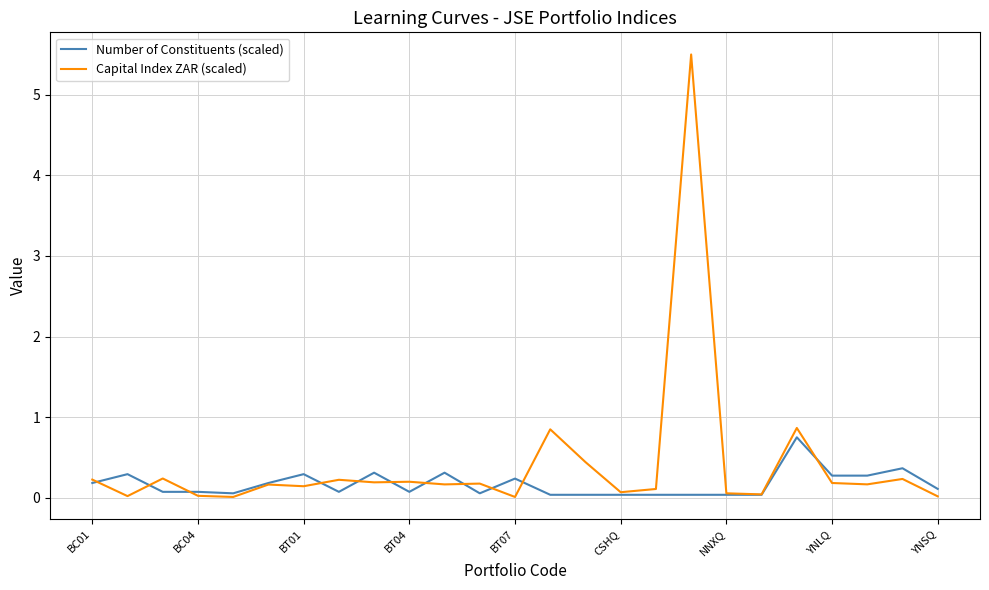

List the series in order of their peak value, lowest first.

Number of Constituents (scaled), Capital Index ZAR (scaled)